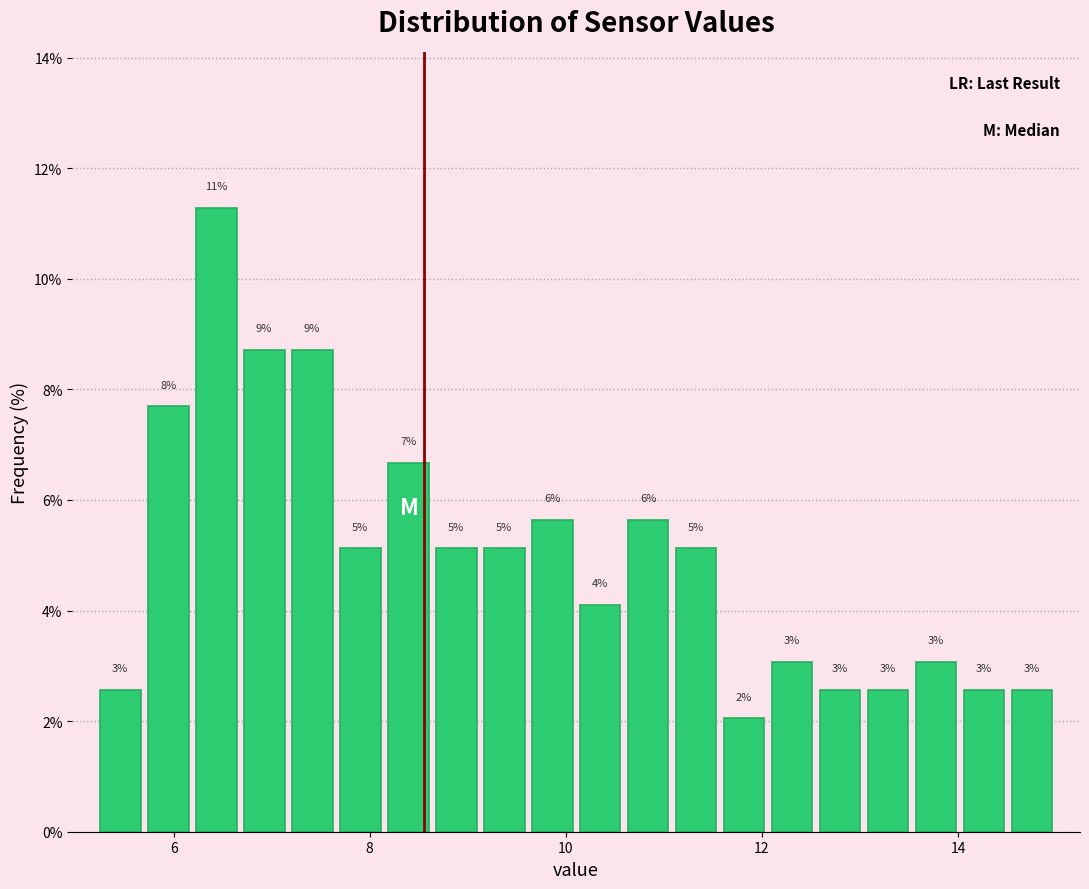

Read against the x-axis, roughly where is the centre of the tallest bar?

6.4